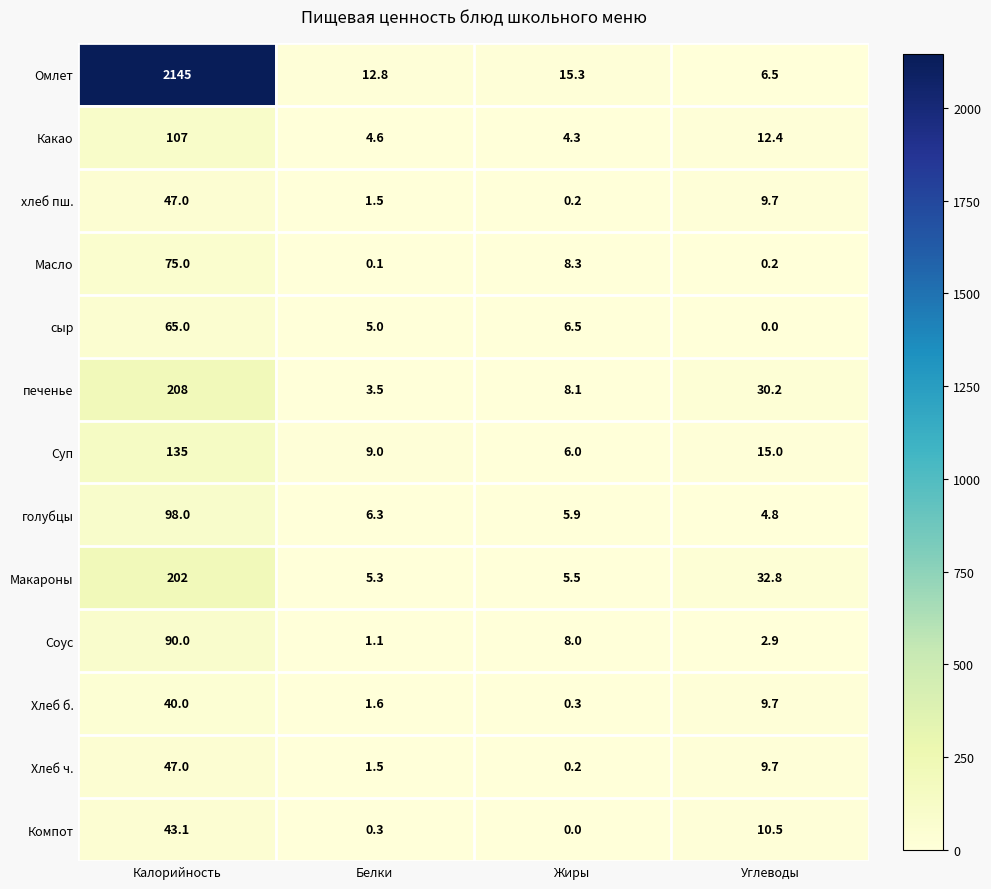

Which series has the largest total across all categories?

Омлет